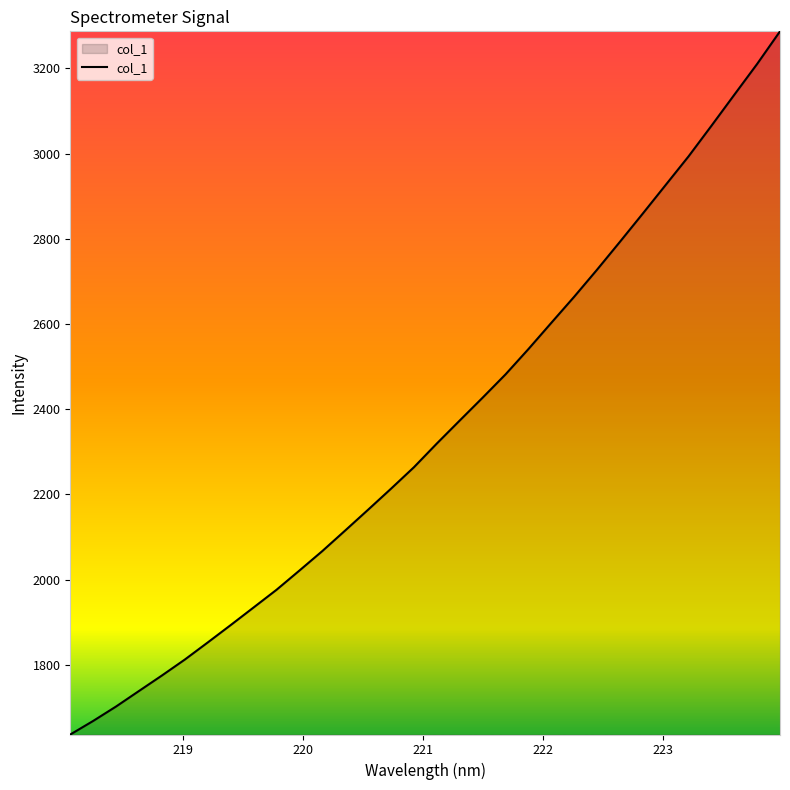

Reading left to right, extract all data points from this chart.

1636.7	1668.6	1702.5	1738.9	1775.2	1812.7	1852.8	1893.5	1934.9	1976.3	2021.5	2067.2	2115.6	2164.3	2213.6	2264.0	2319.6	2373.6	2427.2	2481.8	2541.2	2602.8	2664.1	2727.6	2793.0	2859.3	2926.4	2993.5	3065.3	3138.1	3210.5	3287.0